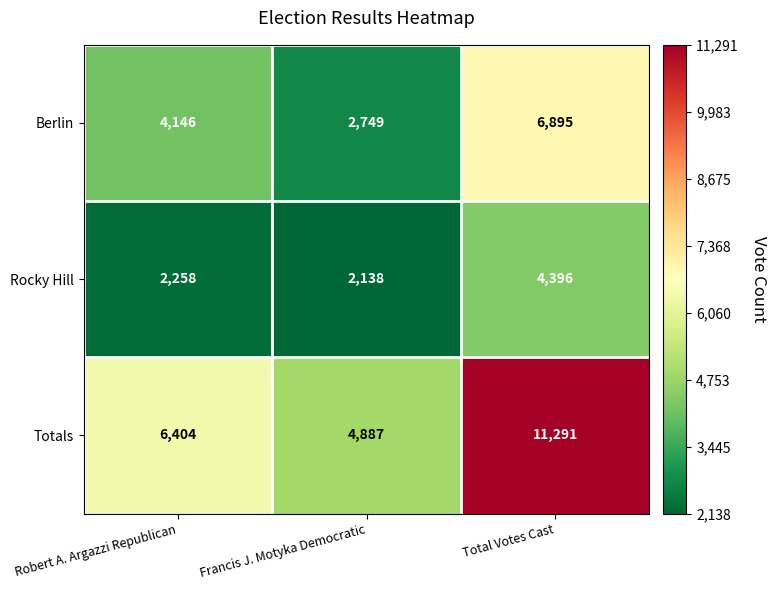

Is it true that Berlin equals 5608 at Robert A. Argazzi Republican?

False